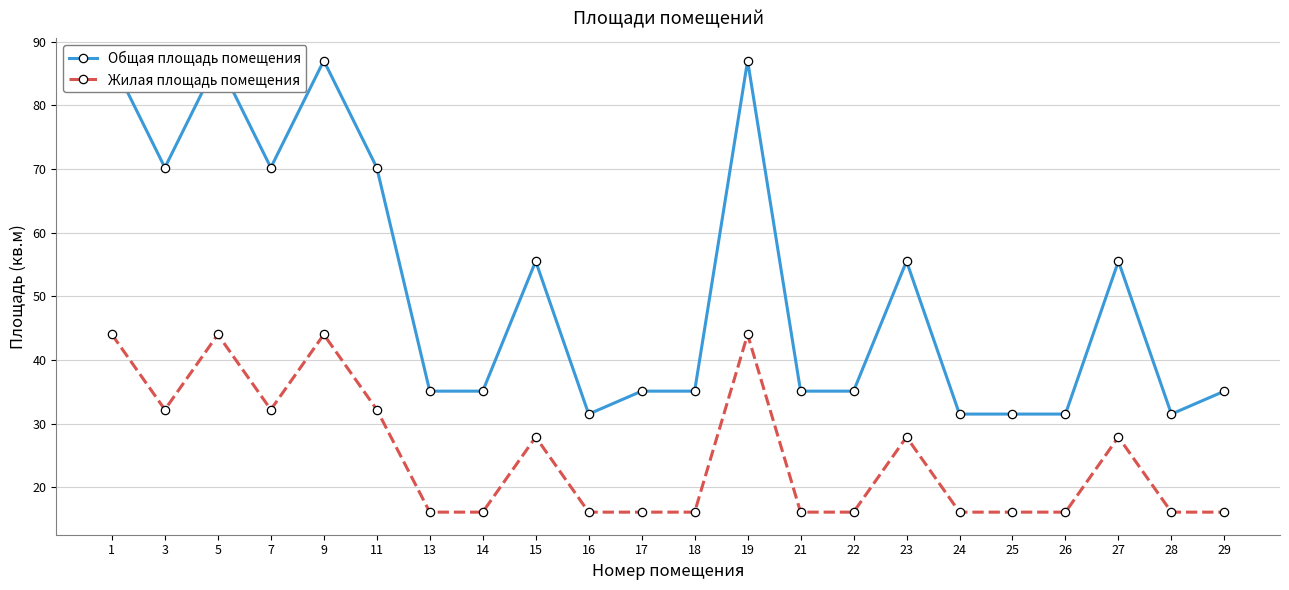

The value of Общая площадь помещения at 7 is 70.2. True or false?

True